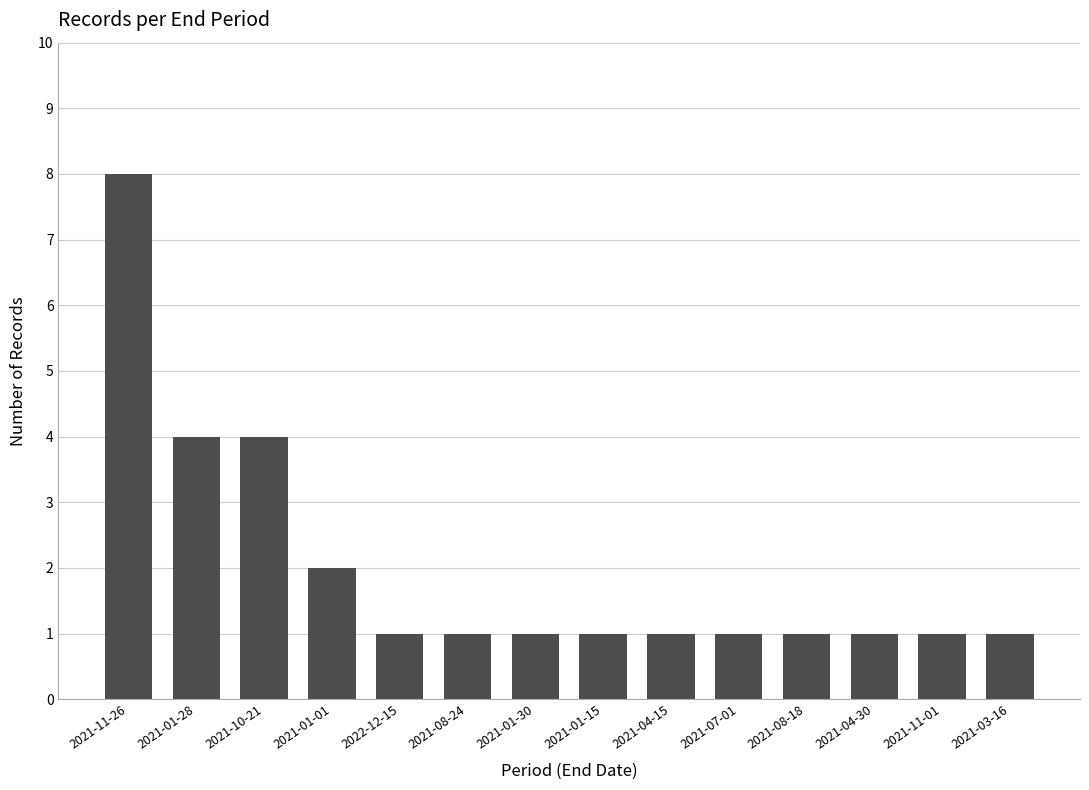

Approximately how many times larger is the value at 2021-08-18 compared to 2021-08-24?

1.0